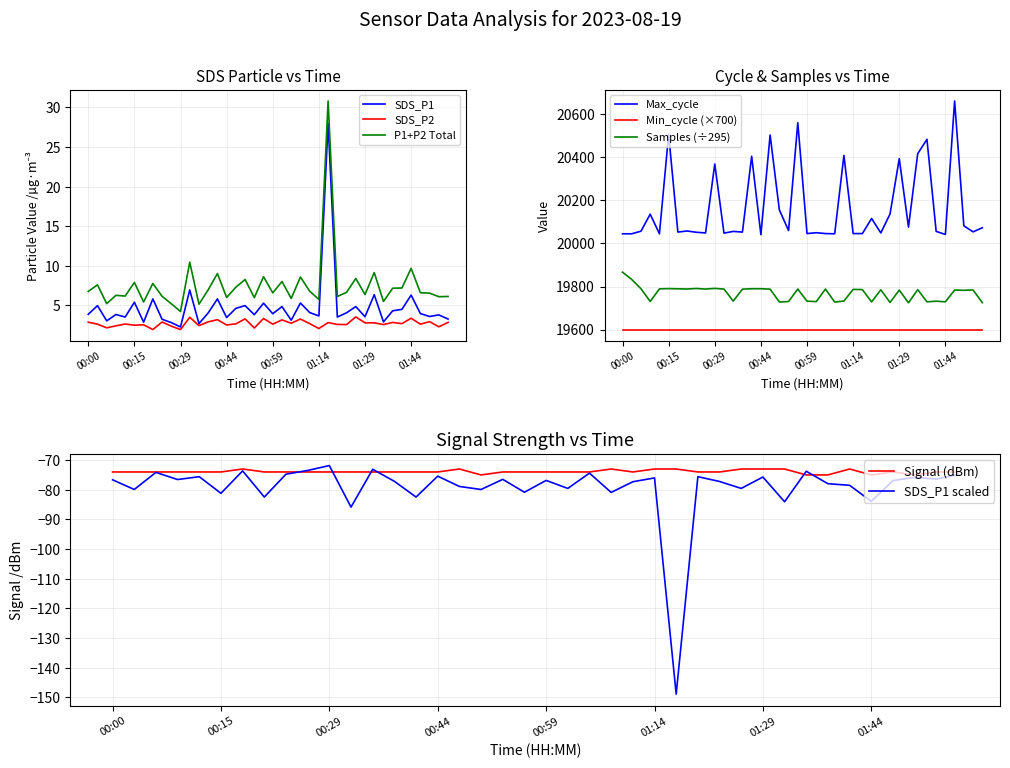

What is the difference between the second highest and minimum values in the Max_cycle series?

520.0